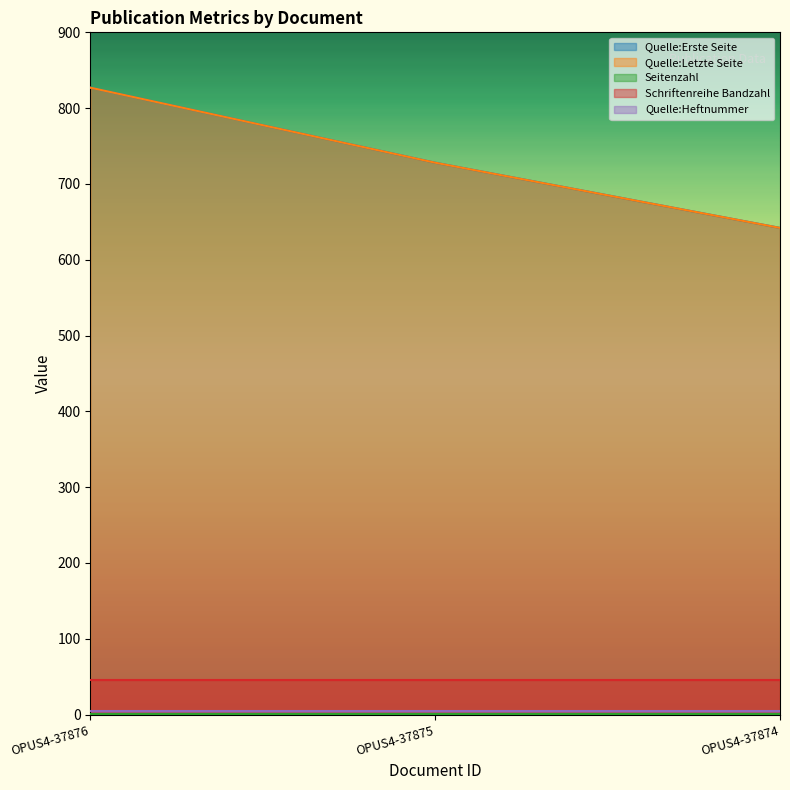

What is the approximate value of Quelle:Heftnummer at OPUS4-37876?

5